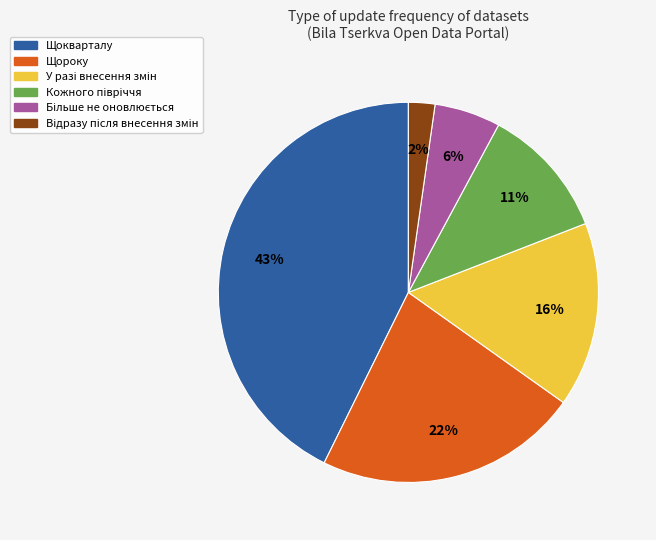

Is there a majority slice in this chart?

No